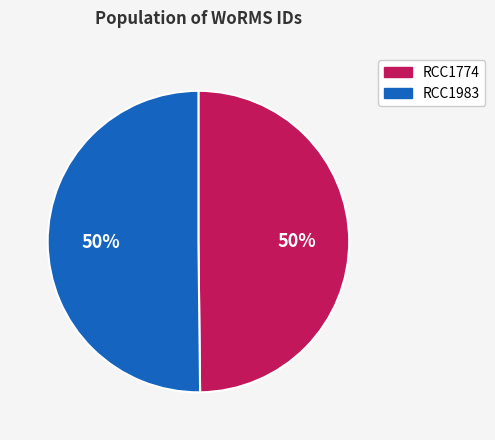

To the nearest percent, what is the combined percentage of RCC1774 and RCC1983?

100%